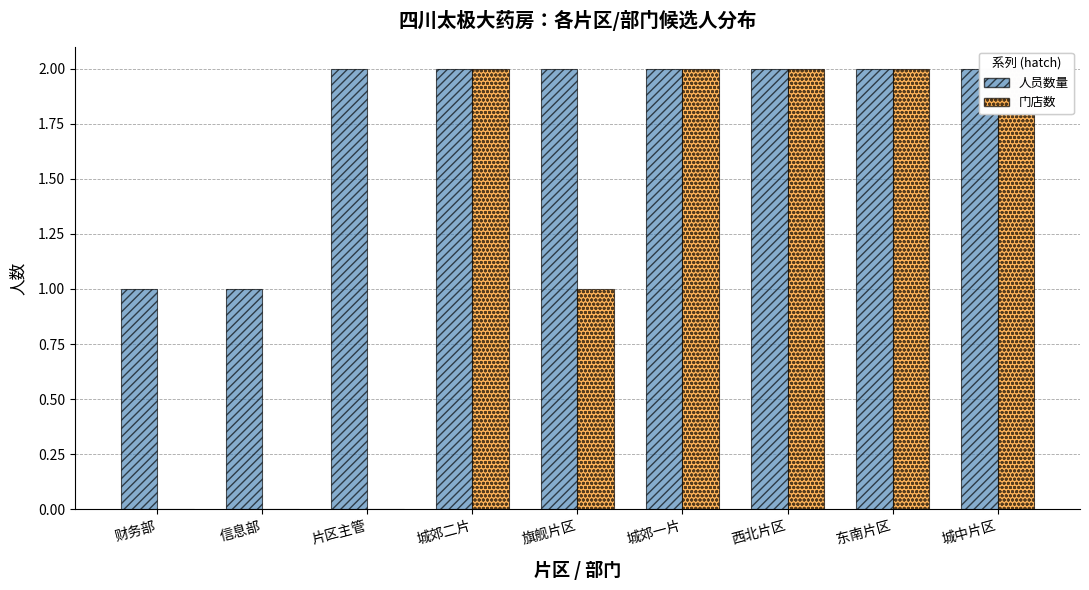

Which series has the largest range (max minus min)?

门店数